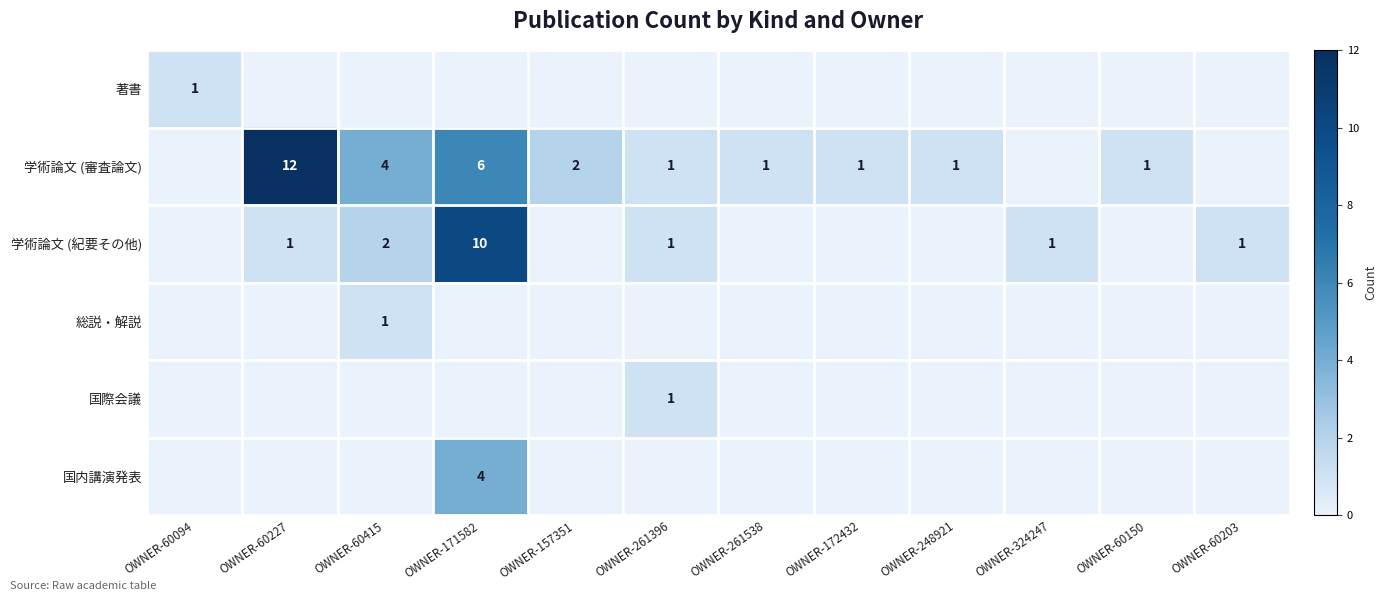

The 国際会議 series shows 1 at OWNER-261396. True or false?

True